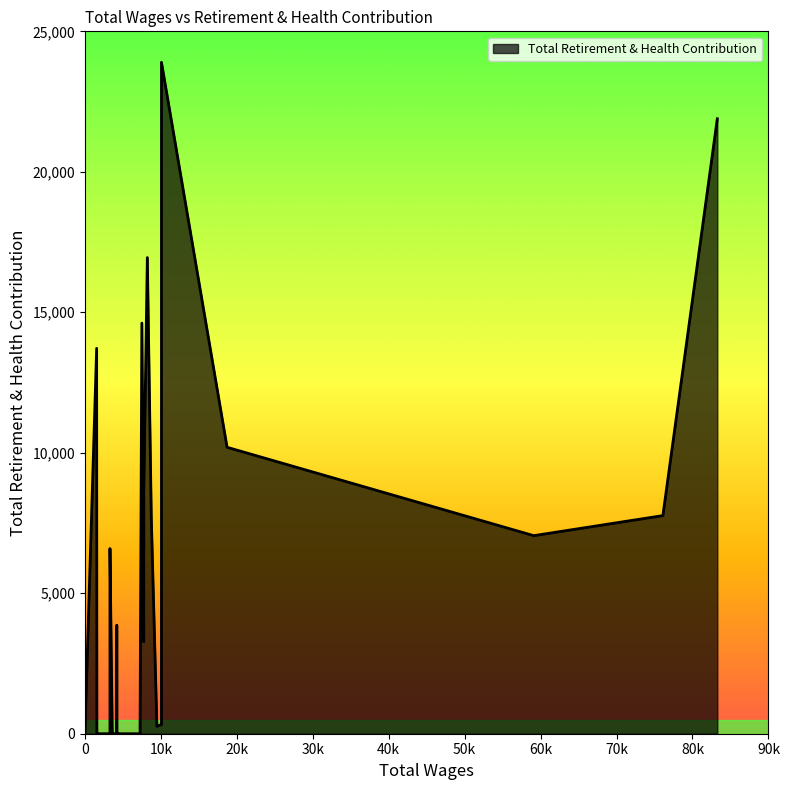

Between 32 and 13, which is larger?

32